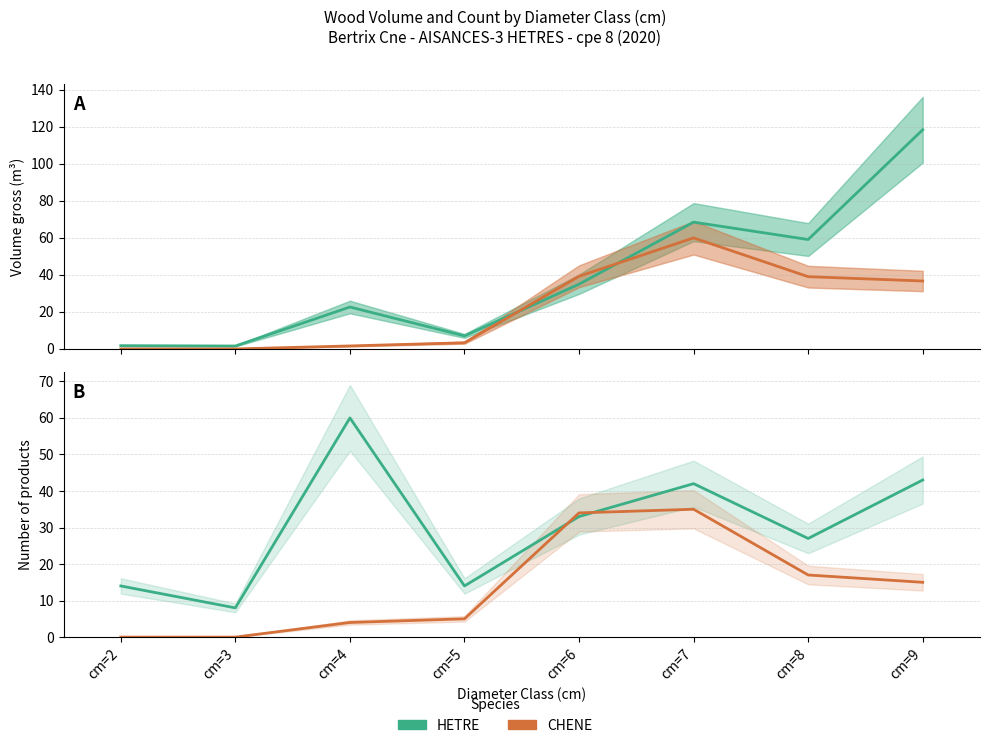

Reading right to left, transcribe all the data shown in this chart.

HETRE produit_vtgr: 118.3	59.1	68.5	35.0	7.0	22.6	1.6	1.8
CHENE produit_vtgr: 36.7	39.0	60.0	39.2	3.3	1.6	0.0	0.0
HETRE produit_nbre: 43.0	27.0	42.0	33.0	14.0	60.0	8.0	14.0
CHENE produit_nbre: 15.0	17.0	35.0	34.0	5.0	4.0	0.0	0.0